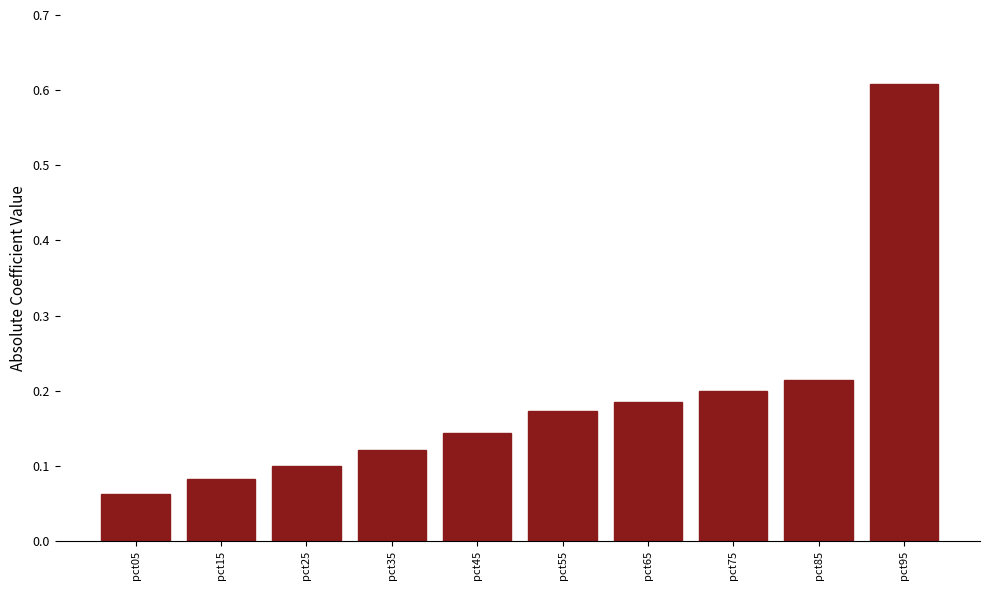

What is the sum of the values at pct45 and pct65?

0.3